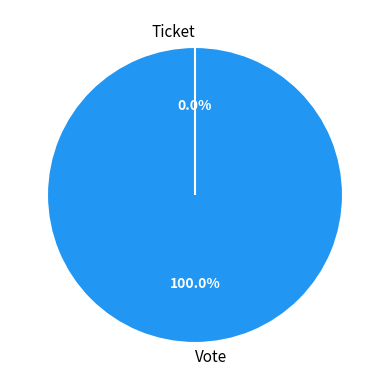

How many slices are in this pie chart?

2